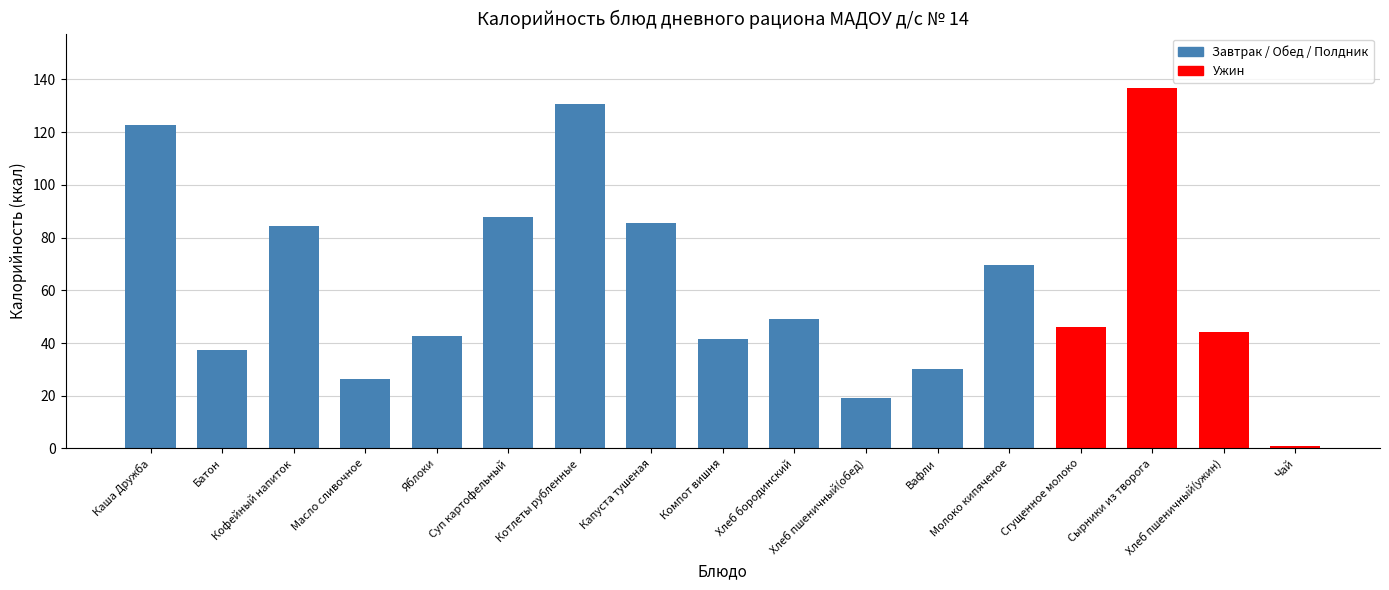

What is the average value?

62.0